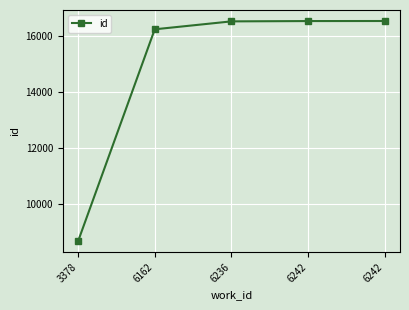

What is the sum of the values at 6242 and 3378?

25193